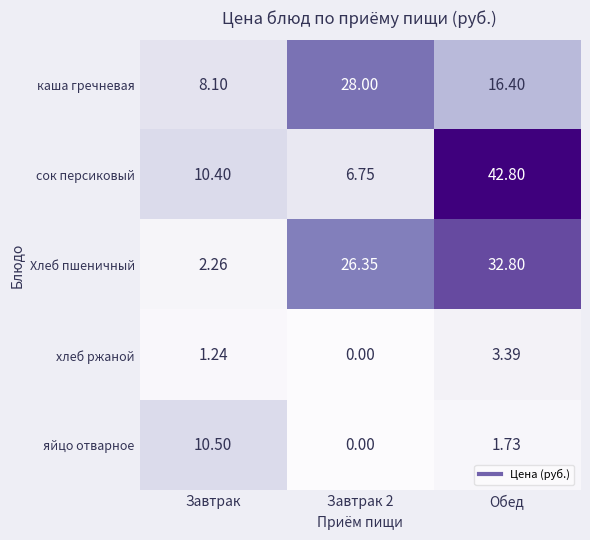

What is the maximum value shown in the chart?

42.8